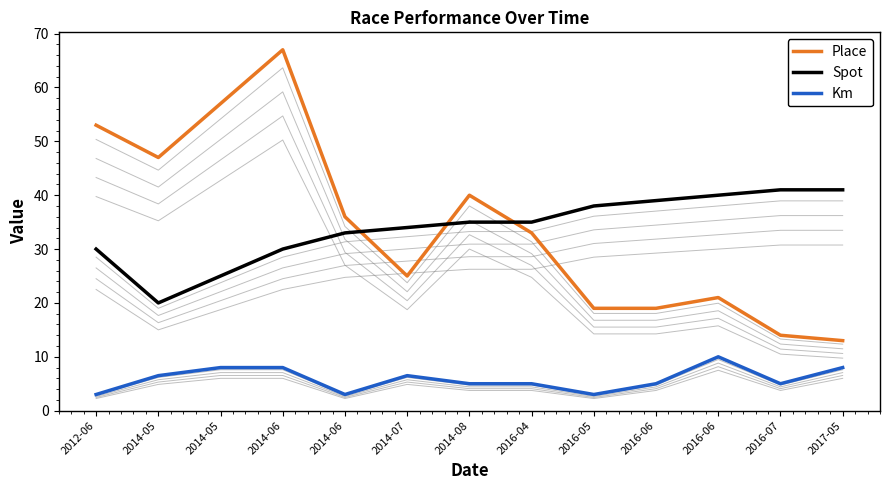

What is the difference between the highest and lowest values at 2014-08?

35.0